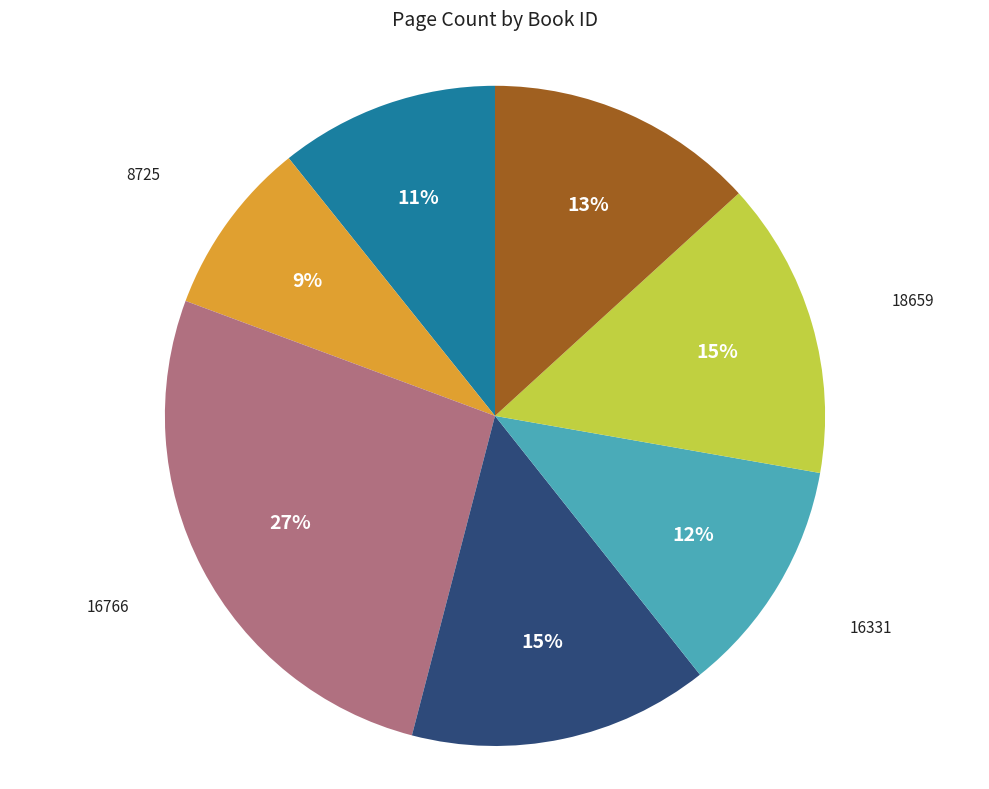

Is there any slice that represents more than half of the pie?

No